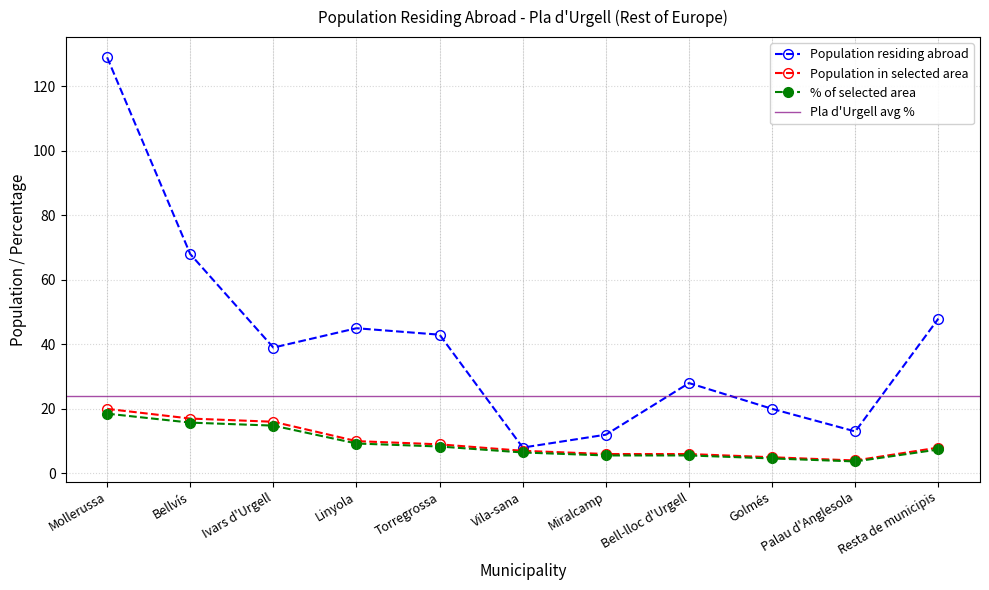

Count the number of categories in the chart.

11